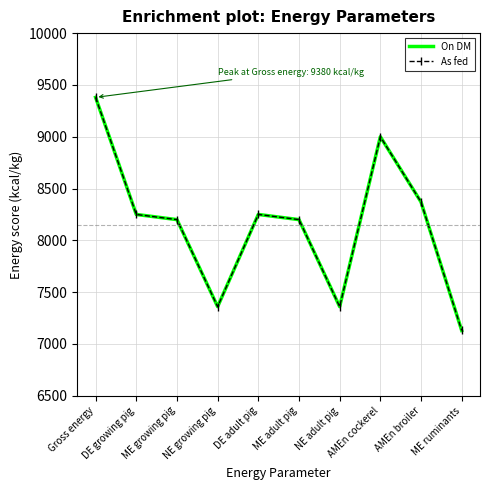

What is the value of the On DM point at the 3rd from the left?

8200